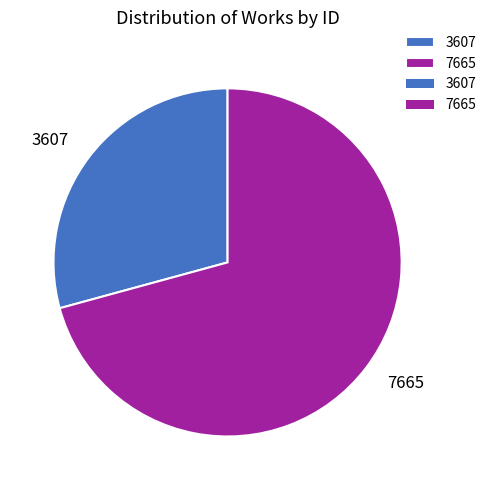

Is it true that 3607 is 40% of the pie?

False